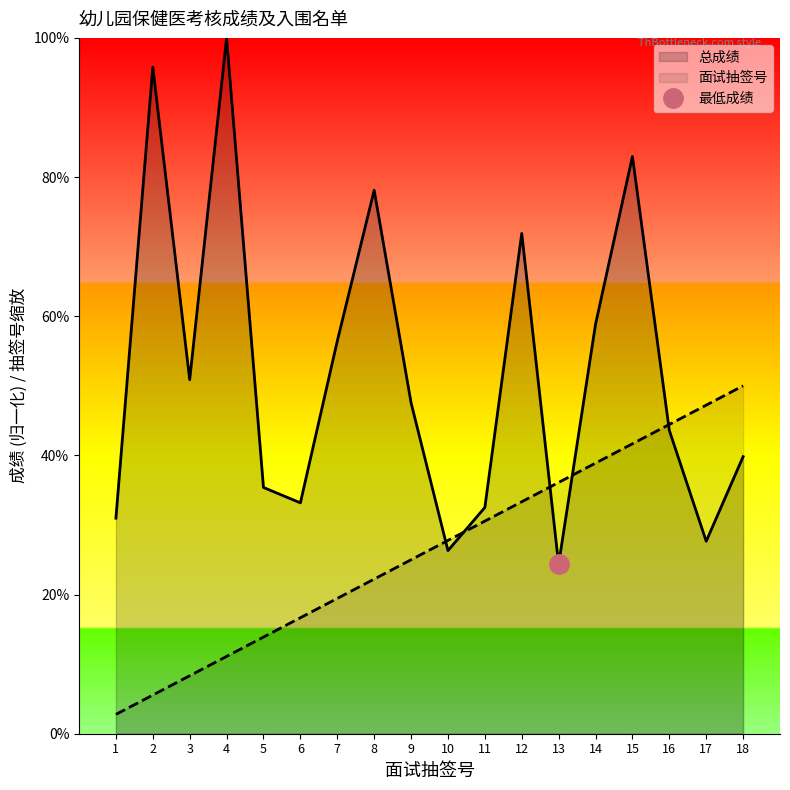

At which label does 面试抽签号 reach its peak?

18